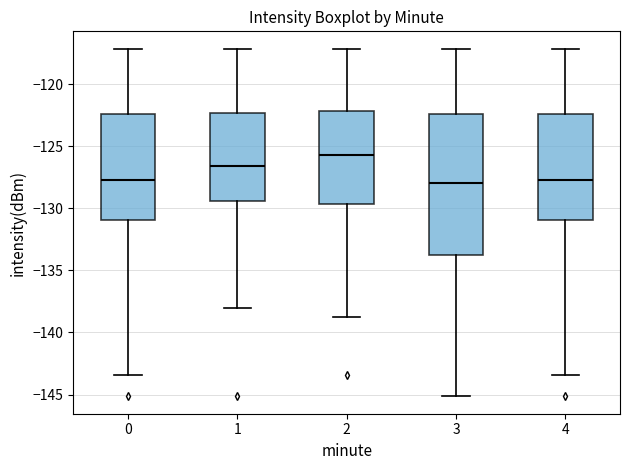

Reading left to right, read every box against the y-axis: the position of its median line, the range the box covers, and the ends of its whiskers. The values are not printed on the chart, so give them approximately, as read against the axis.

0: median -127.5, box -131.0 to -122.5, whiskers -143.5 to -117.0
1: median -126.5, box -129.5 to -122.5, whiskers -138.0 to -117.0
2: median -125.5, box -129.5 to -122.0, whiskers -139.0 to -117.0
3: median -128.0, box -133.5 to -122.5, whiskers -145.0 to -117.0
4: median -127.5, box -131.0 to -122.5, whiskers -143.5 to -117.0